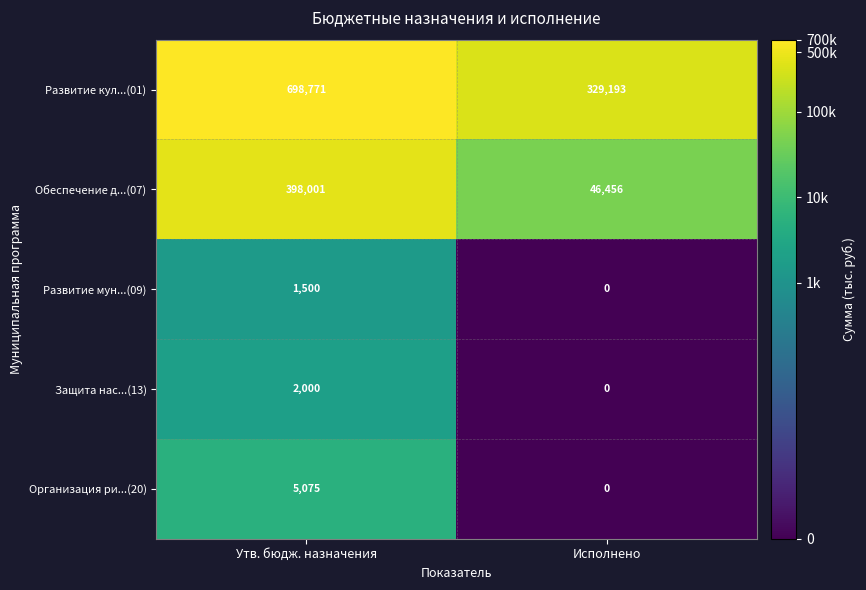

At which label does Развитие кул...(01) reach its peak?

Утв. бюдж. назначения